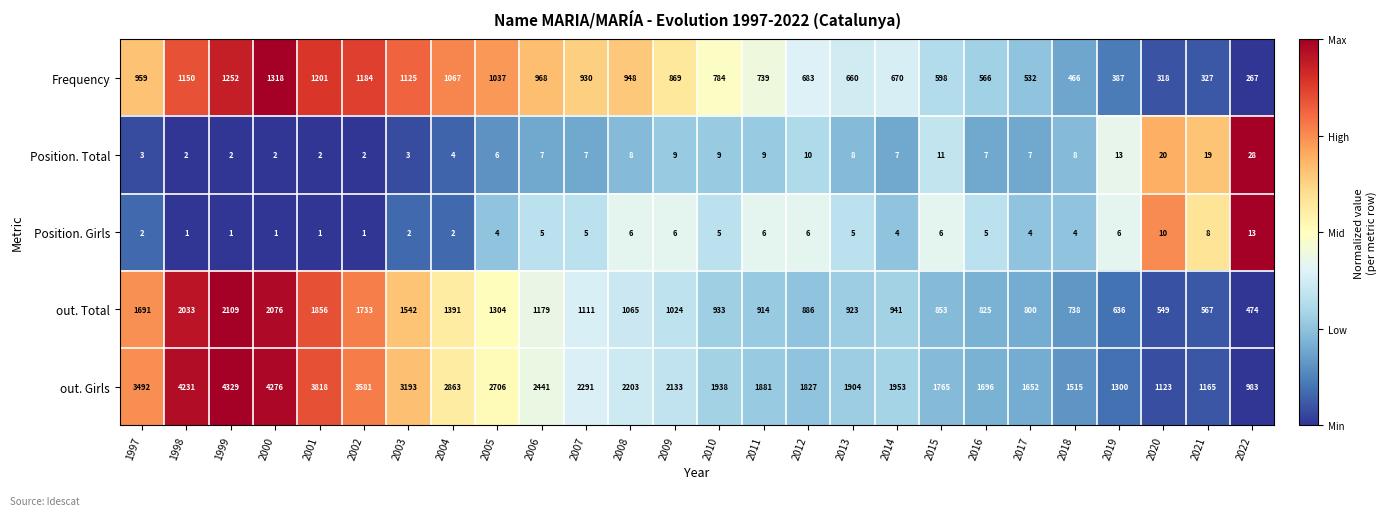

Is it true that Position. Total equals 4 at 2006?

False